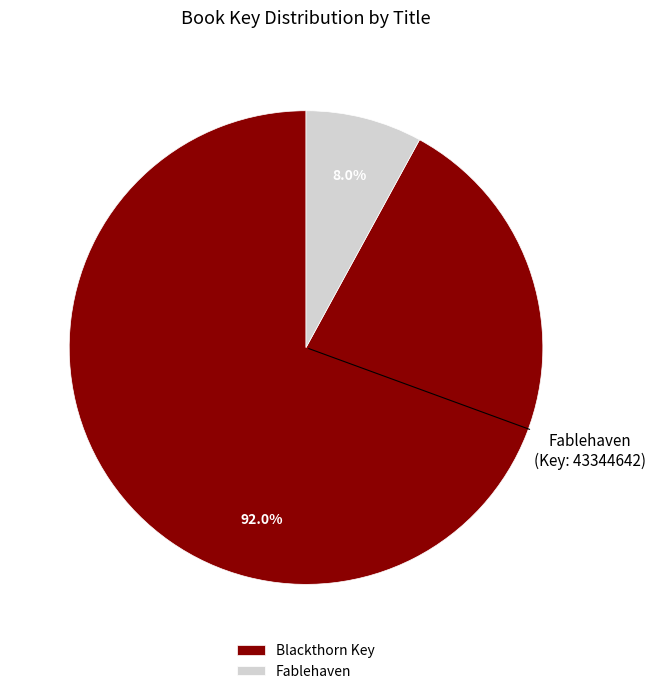

To the nearest percent, what percentage of the pie is Blackthorn Key?

92%